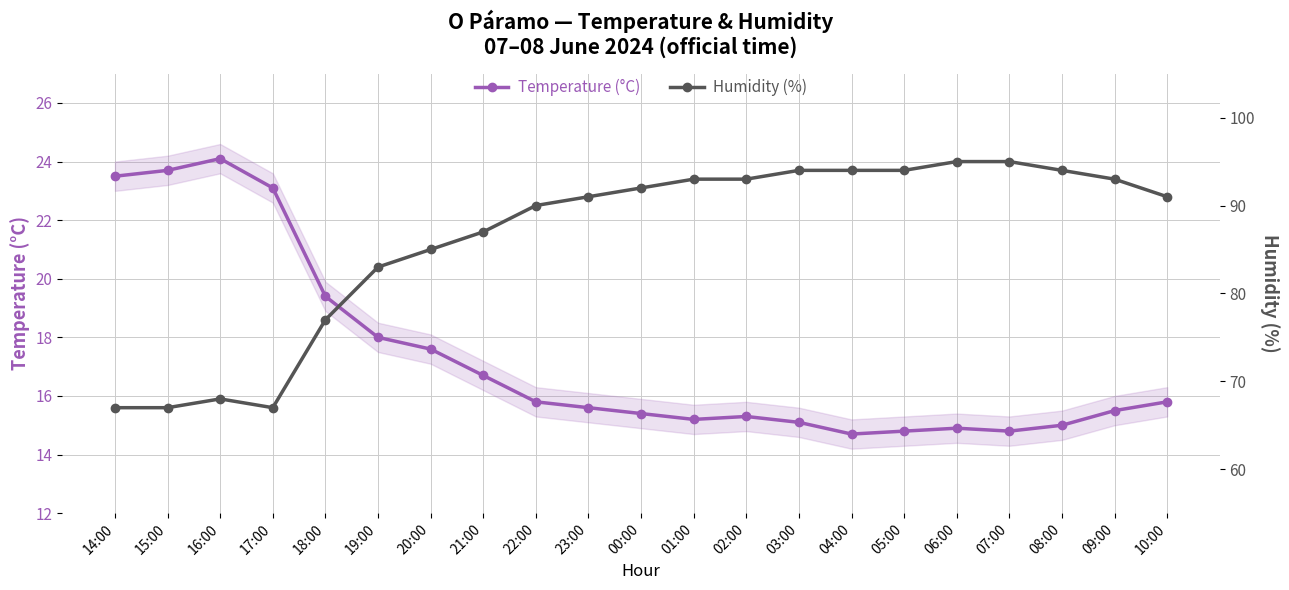

True or false: Humidity (%) and Temperature (°C) cross at least once.

False